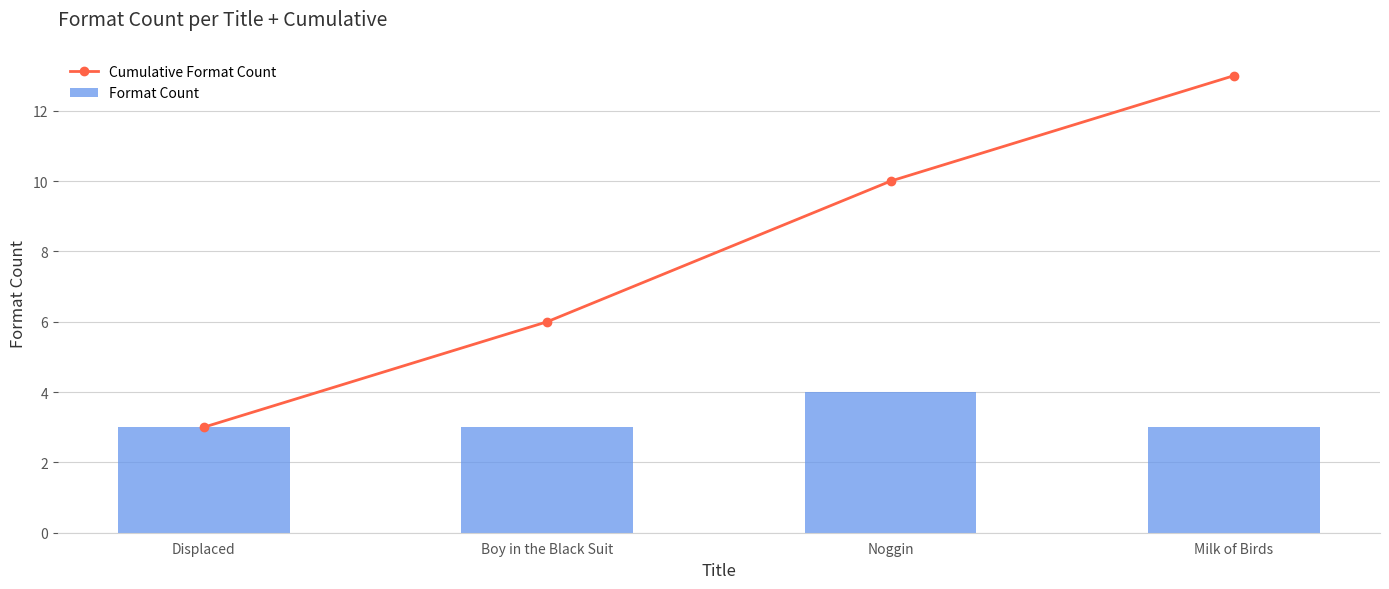

What is the value of the Format Count bar at the 3rd from the left?

4